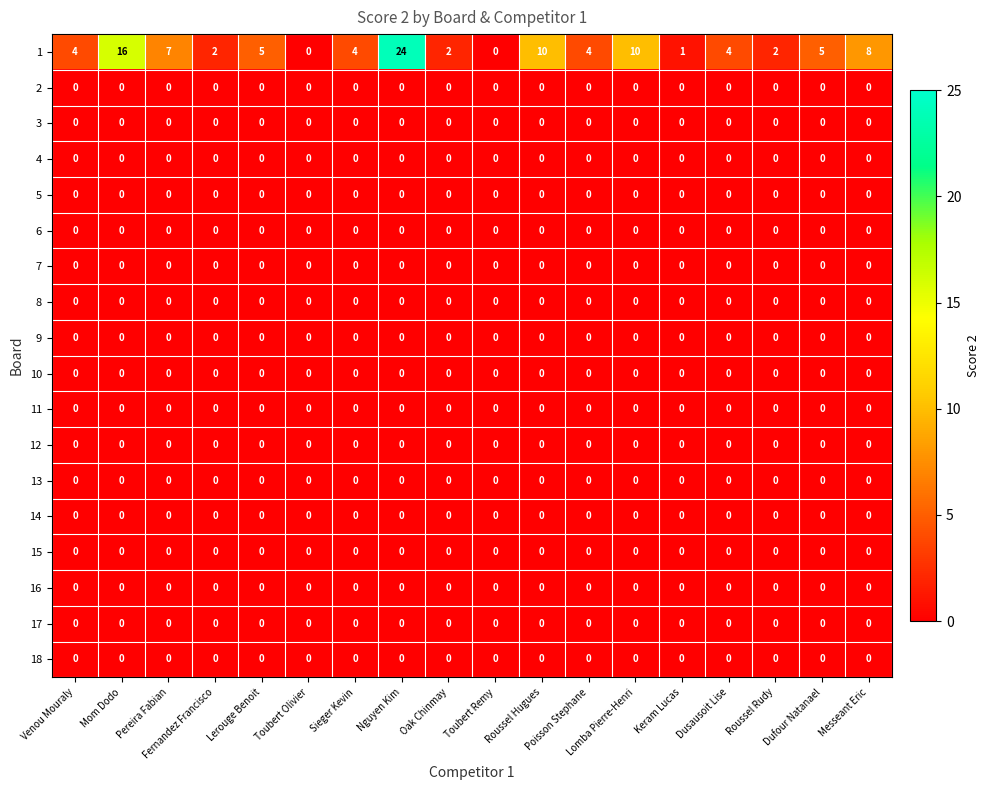

Count the number of data series in this chart.

18